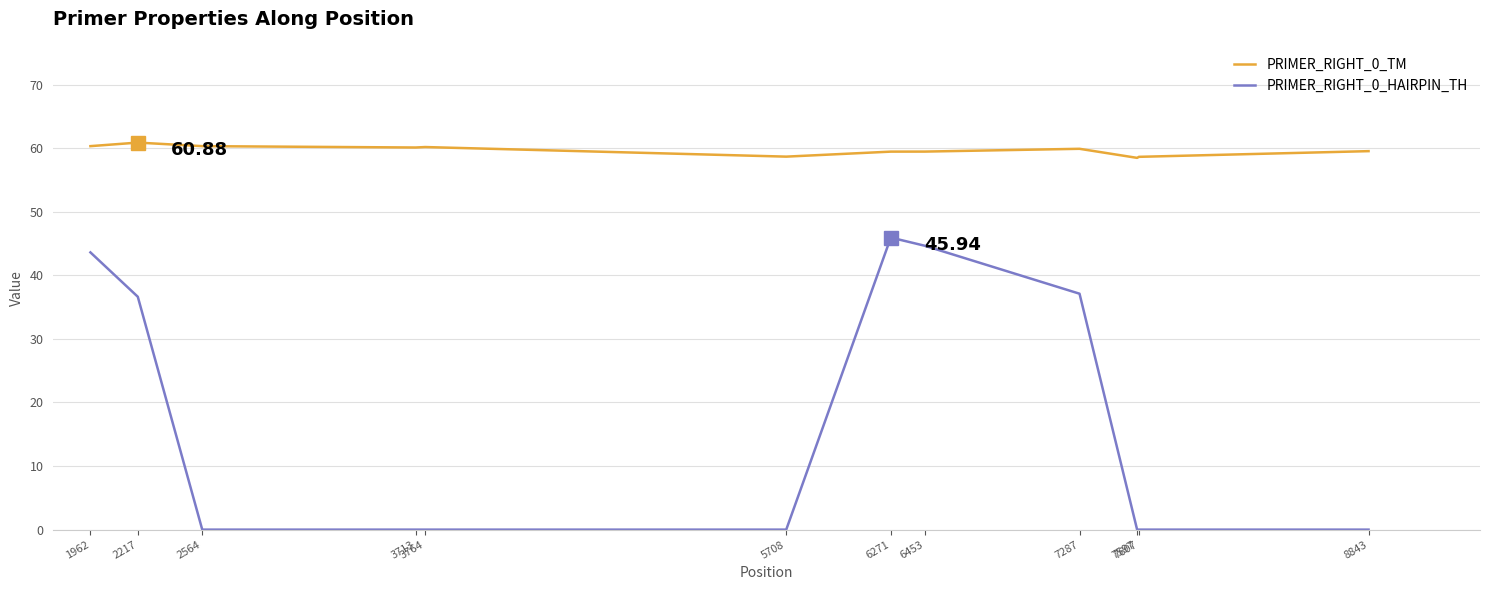

At 3764, list the series in order from largest to smallest.

PRIMER_RIGHT_0_TM, PRIMER_RIGHT_0_HAIRPIN_TH